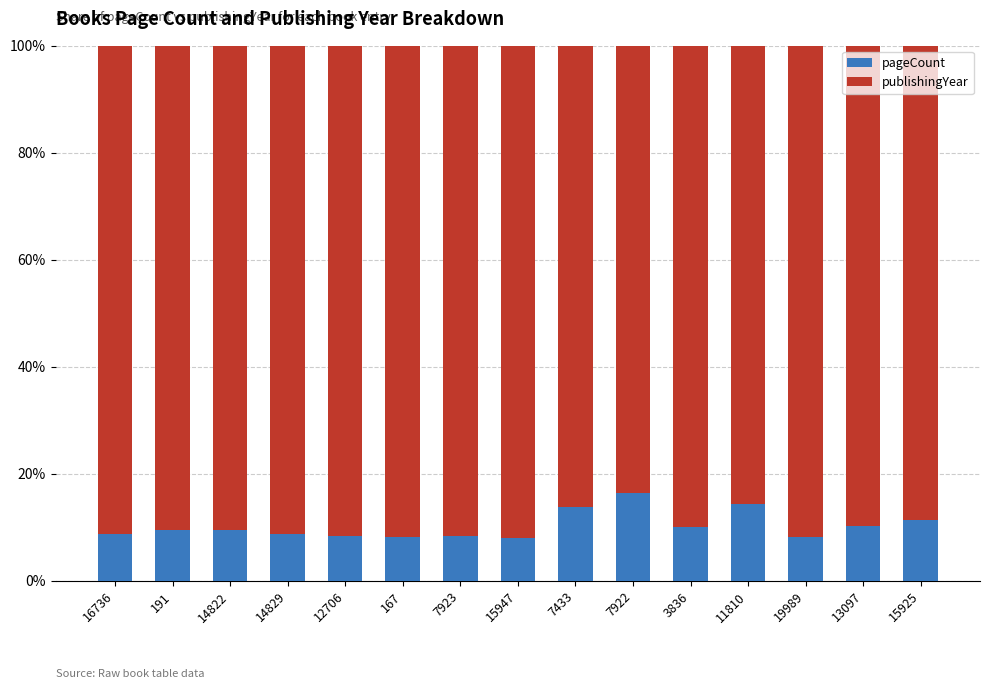

What is the difference between the maximum and second lowest values in the pageCount series?

8.4